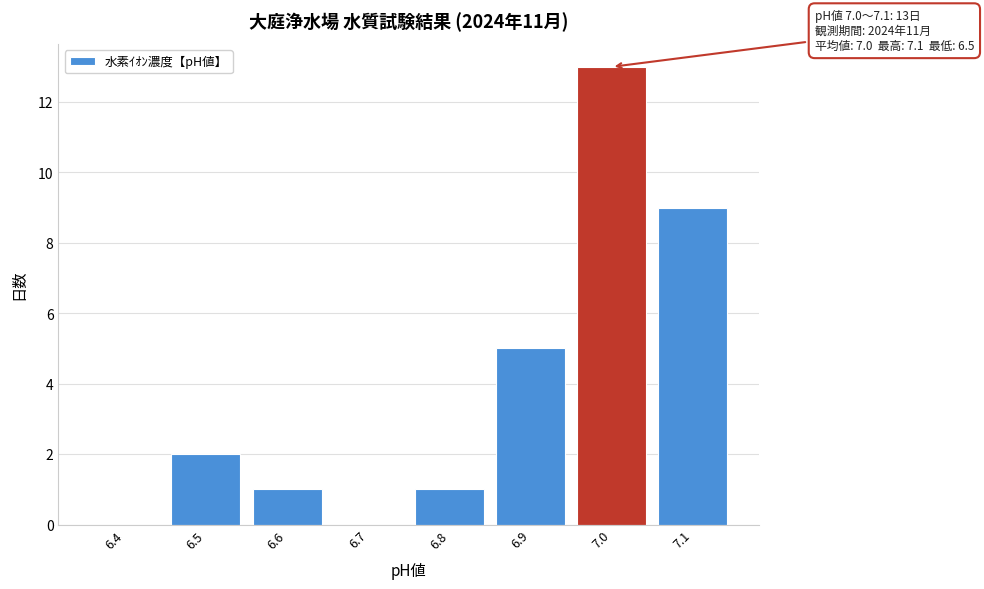

Reading left to right, what are all the values shown in this chart?

6.4=0	6.5=2	6.6=1	6.7=0	6.8=1	6.9=5	7.0=13	7.1=9